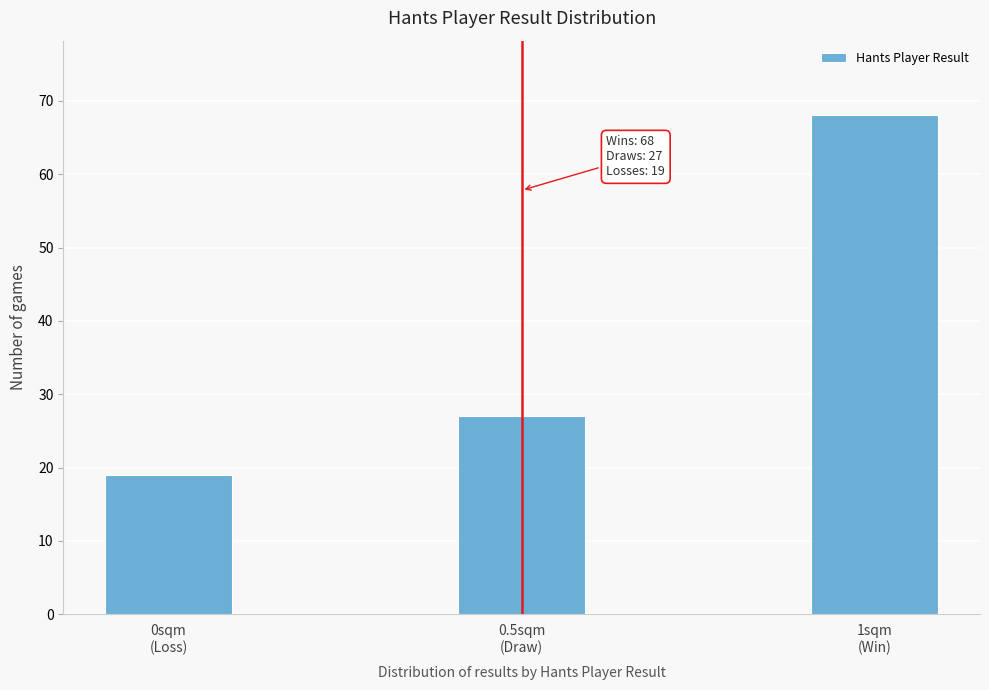

Reading left to right, transcribe all the data shown in this chart.

19	27	68